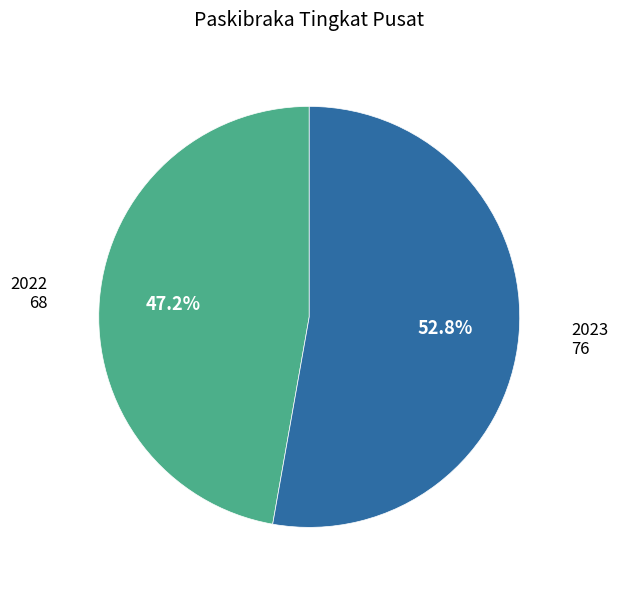

Is the sum of 2022 and 2023 greater than half?

Yes